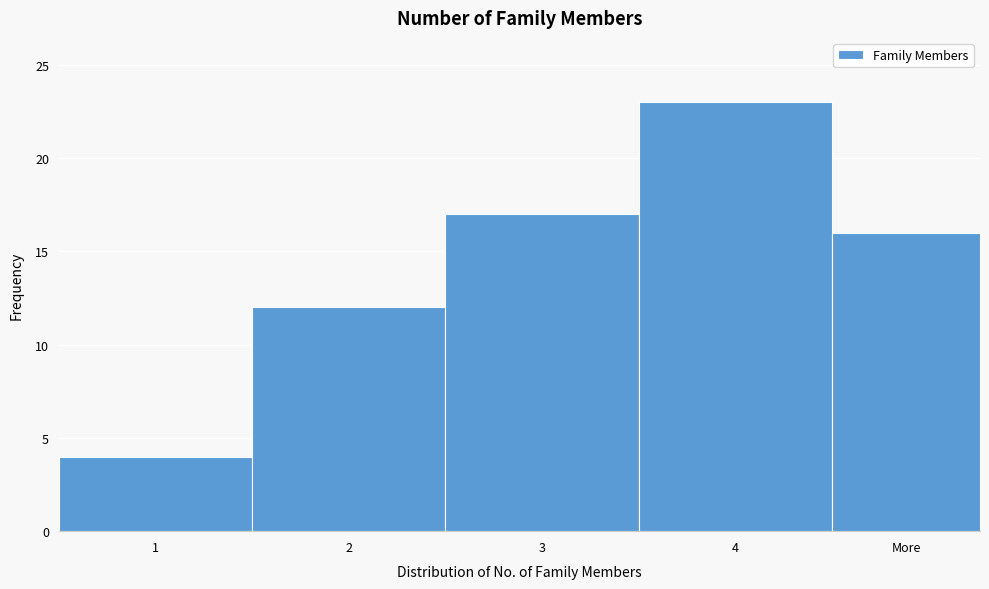

Reading left to right, transcribe all the data shown in this chart.

4	12	17	23	16